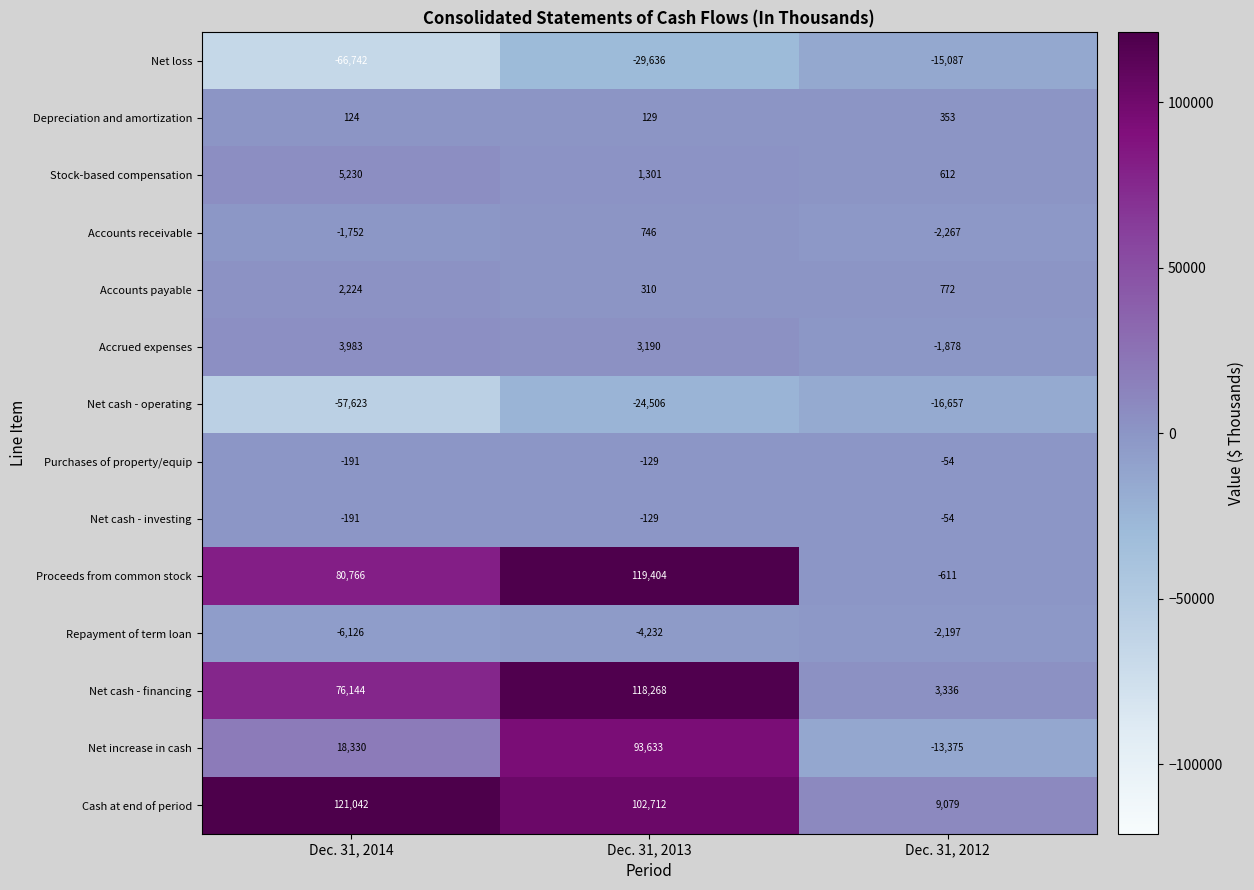

What is the highest value of the Net cash - financing series?

118268